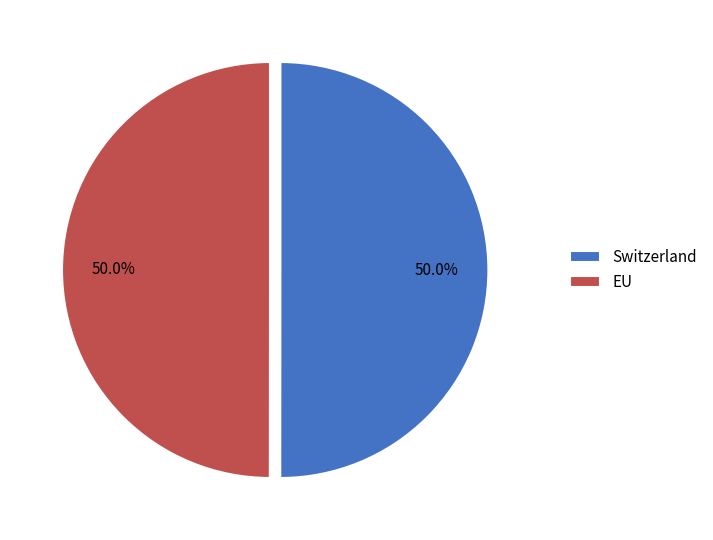

What percentage do EU and Switzerland together represent?

100.0%